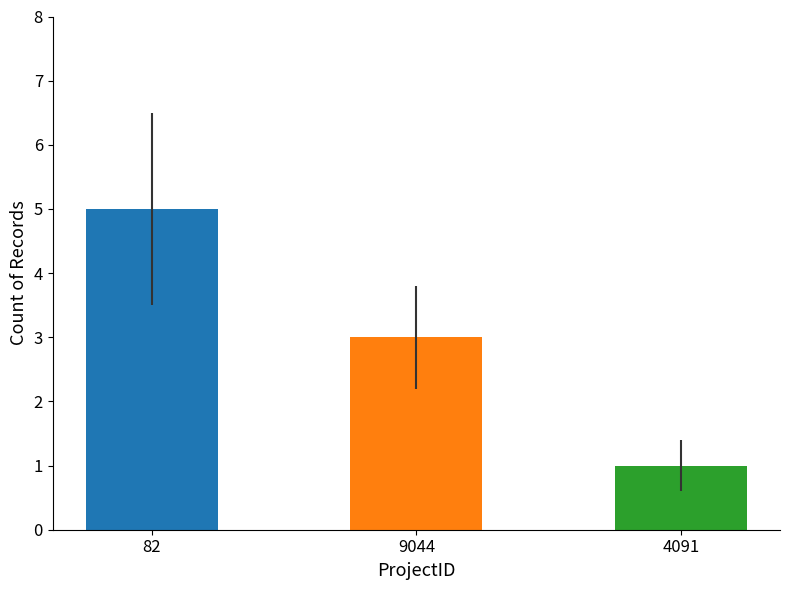

How many series are shown in this chart?

1